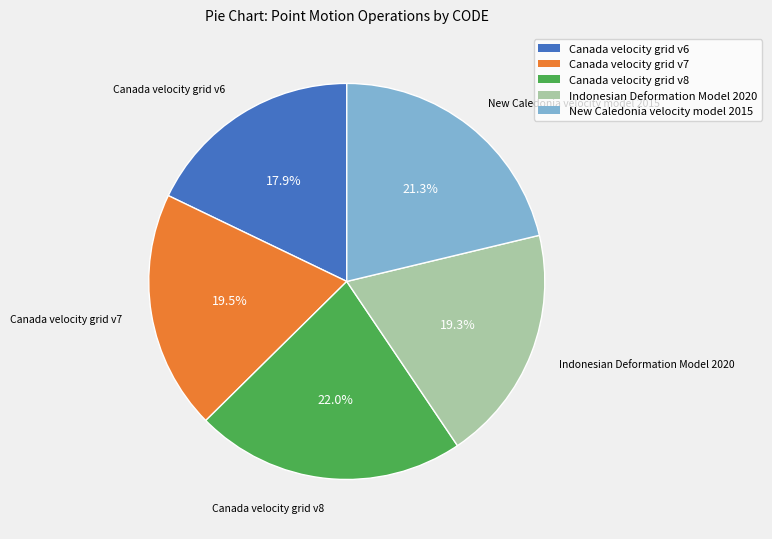

To the nearest percent, what is the combined percentage of New Caledonia velocity model 2015 and Indonesian Deformation Model 2020?

41%